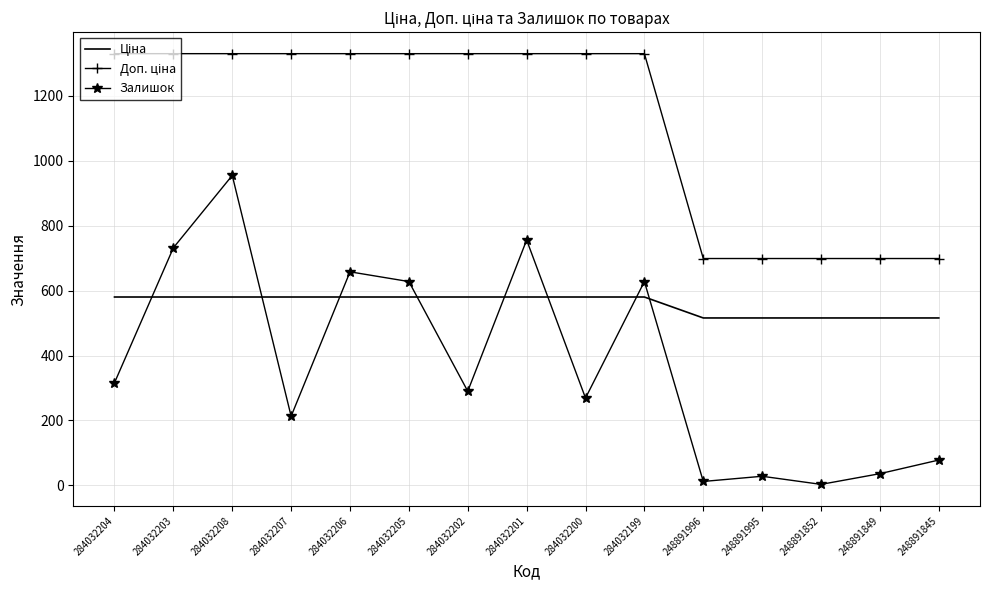

What position from the right is 248891852?

3